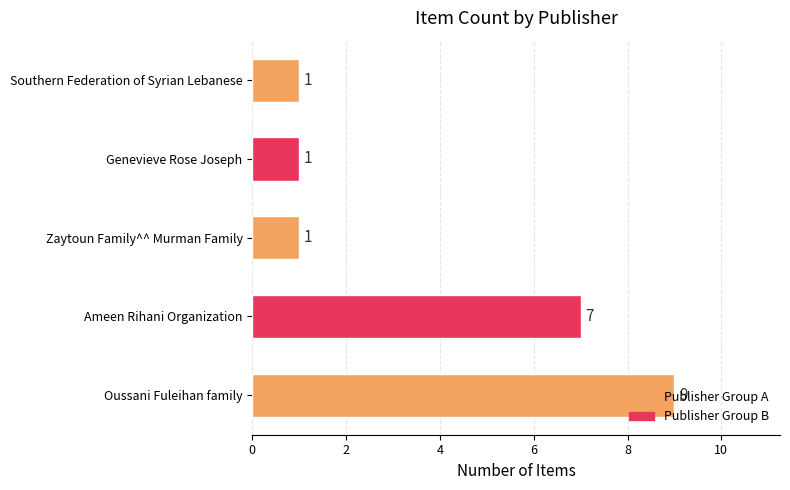

Approximately how many times larger is the value at Ameen Rihani Organization compared to Zaytoun Family^^ Murman Family?

7.0